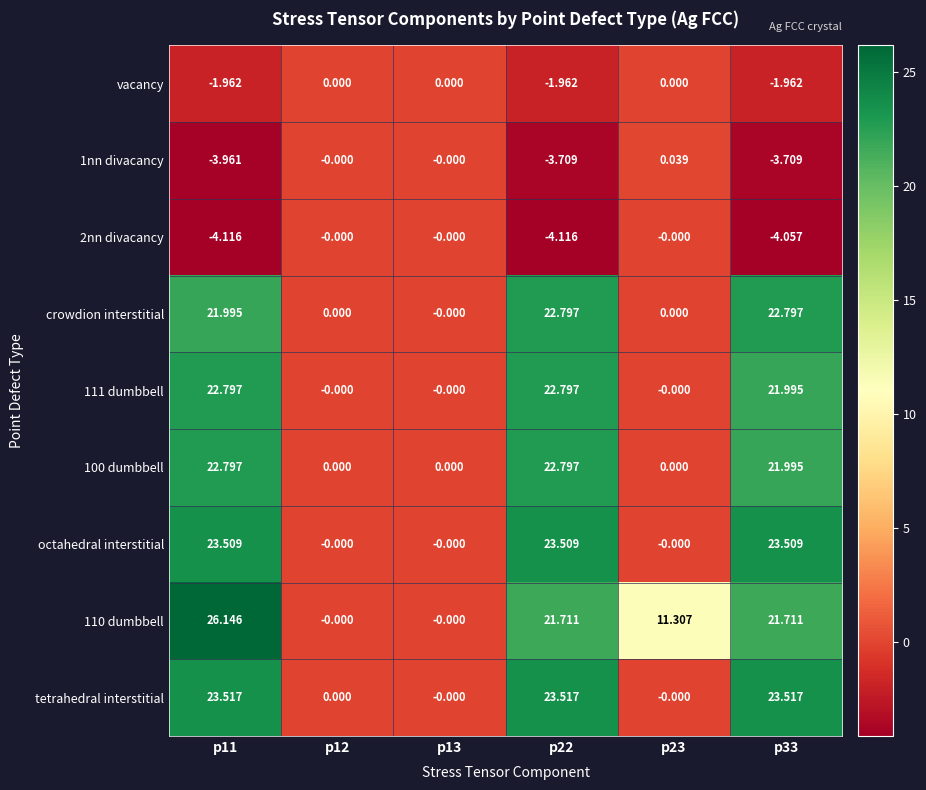

How many data points does each series have?

6